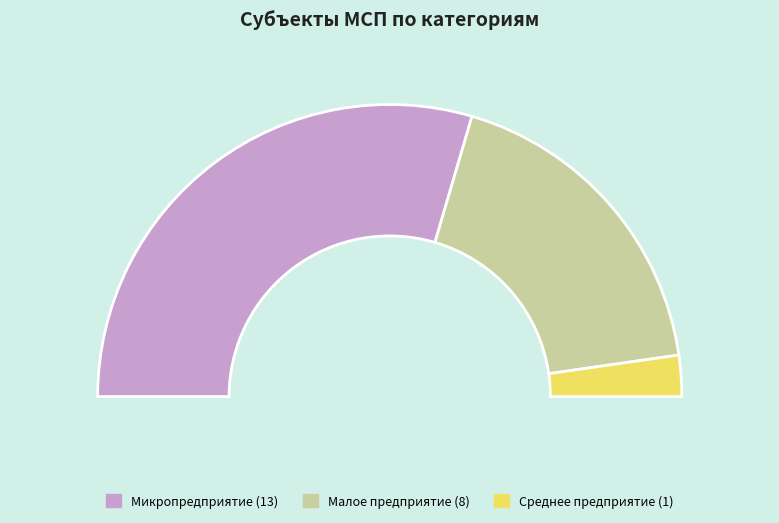

To the nearest percent, what is the difference between the largest and smallest slice percentages?

55%